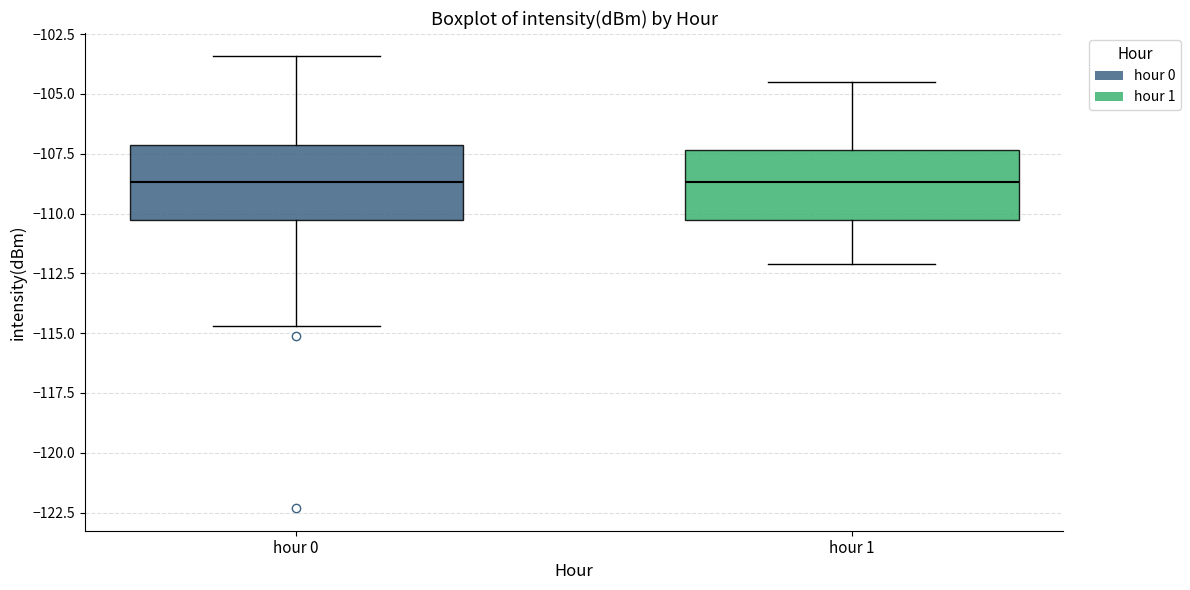

Where does the lower whisker of the box for hour 0 end on the y-axis? The values are not printed on the chart, so give them approximately, as read against the axis.

-114.5